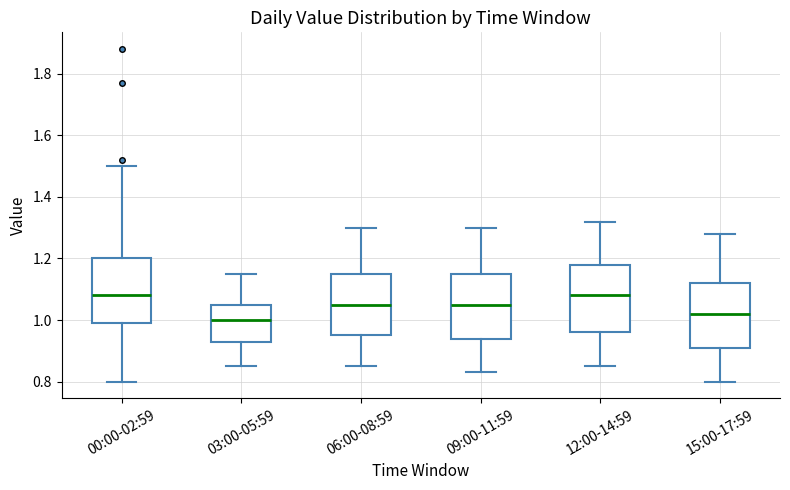

Reading left to right, read every box against the y-axis: the position of its median line, the range the box covers, and the ends of its whiskers. The values are not printed on the chart, so give them approximately, as read against the axis.

00:00-02:59: median 1.08, box 1.00 to 1.20, whiskers 0.80 to 1.50
03:00-05:59: median 1.00, box 0.94 to 1.06, whiskers 0.86 to 1.16
06:00-08:59: median 1.06, box 0.96 to 1.16, whiskers 0.86 to 1.30
09:00-11:59: median 1.06, box 0.94 to 1.16, whiskers 0.84 to 1.30
12:00-14:59: median 1.08, box 0.96 to 1.18, whiskers 0.86 to 1.32
15:00-17:59: median 1.02, box 0.92 to 1.12, whiskers 0.80 to 1.28